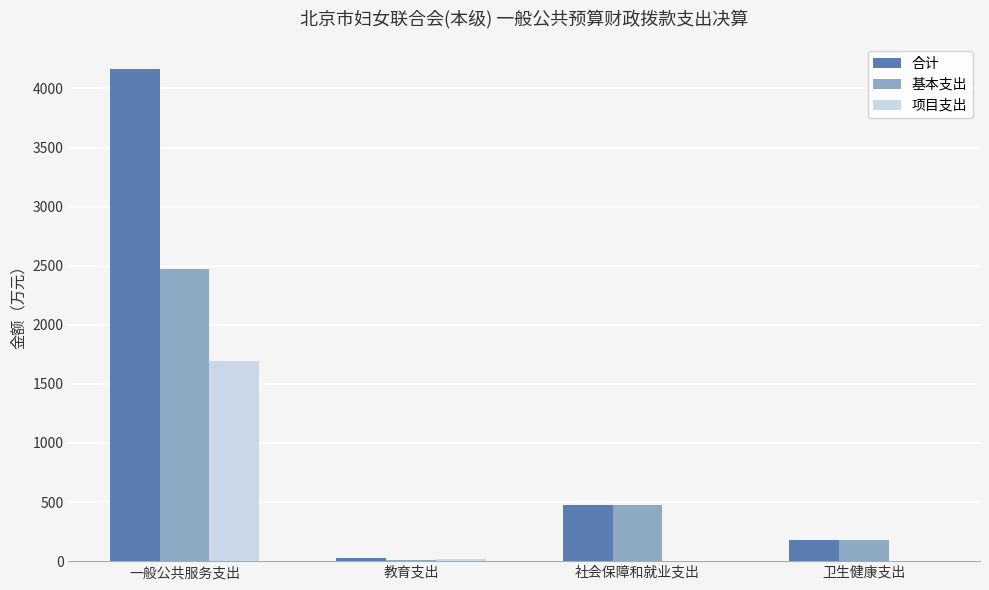

What is the average value of the 项目支出 series?

427.3